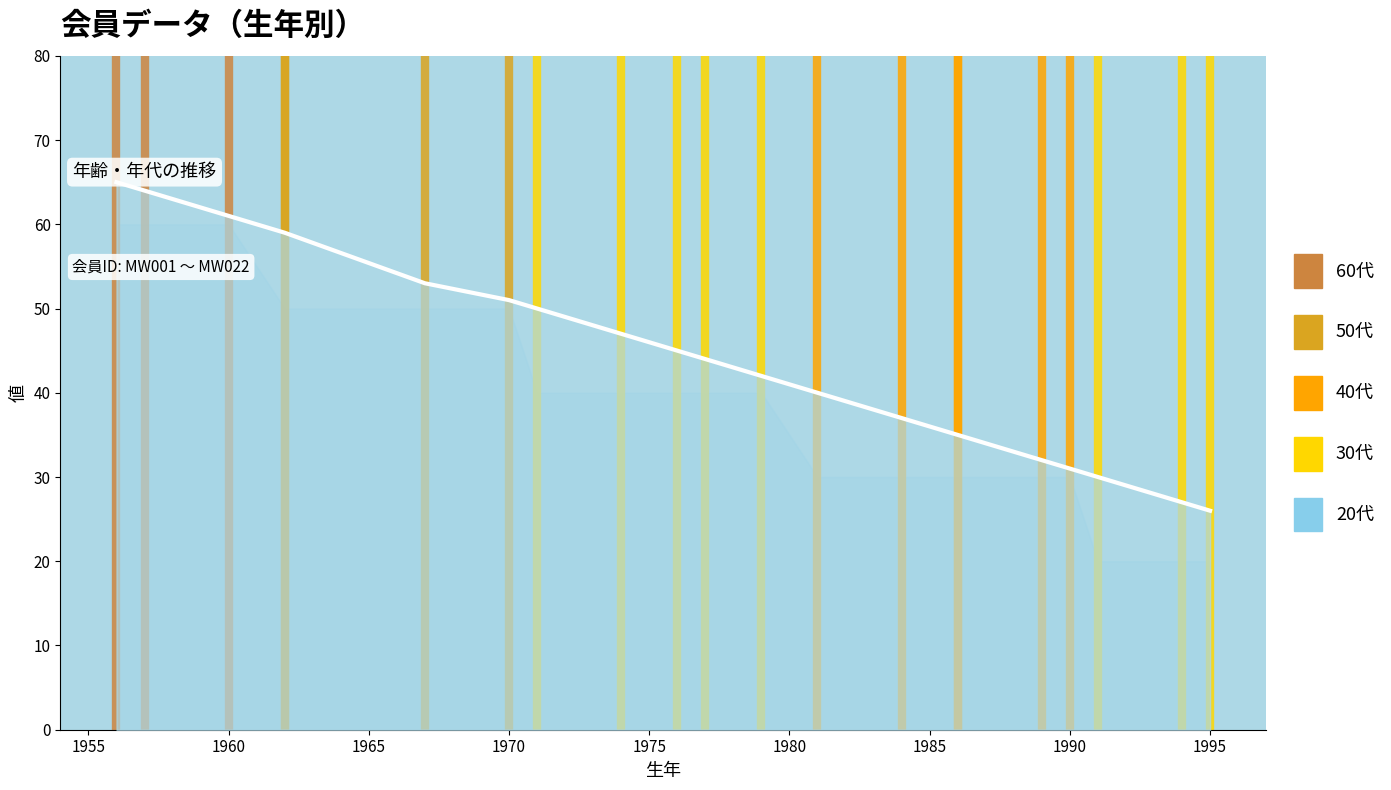

What is the difference between the maximum and minimum values?

39